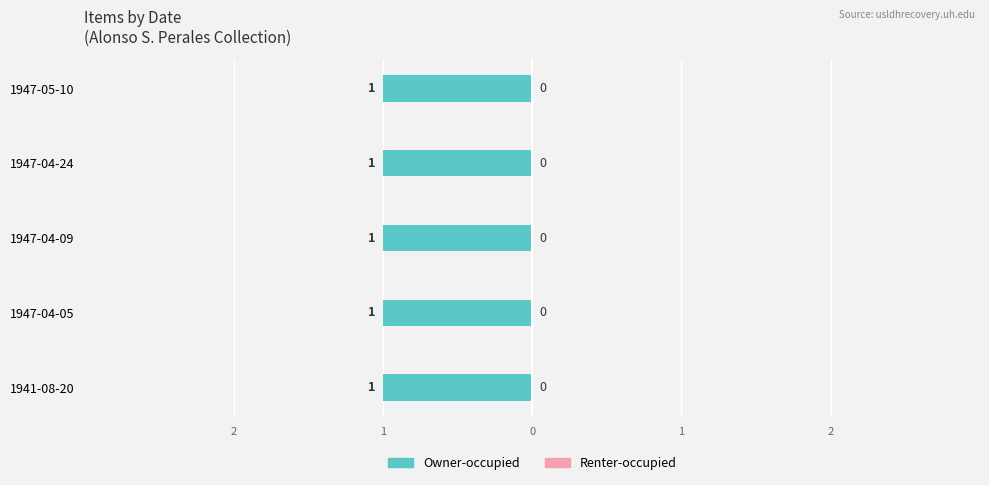

Where is Renter-occupied nearest to the value 0?

1947-04-09